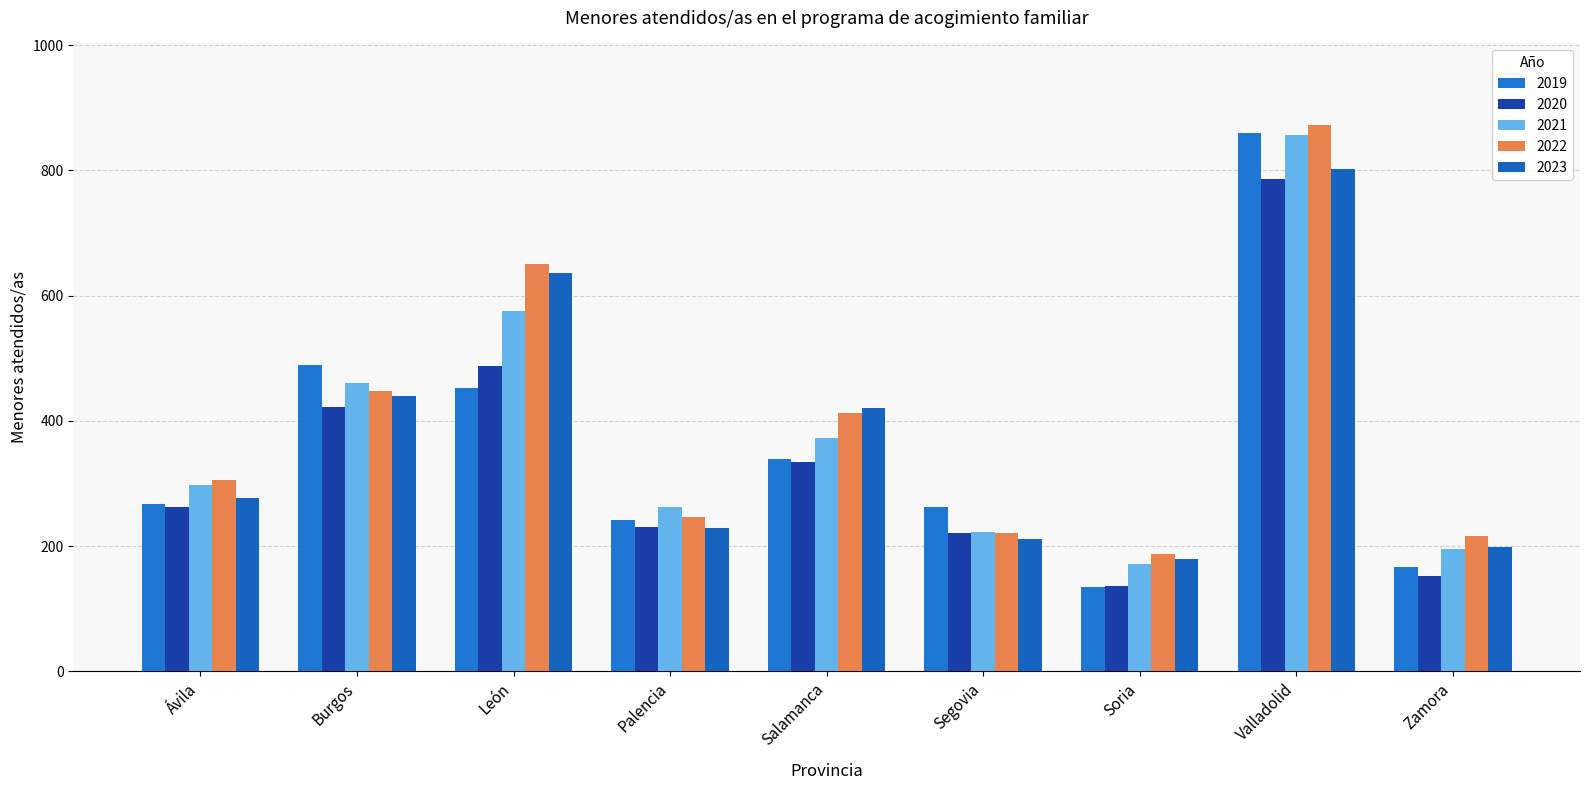

Which category has the highest value across all series?

Valladolid